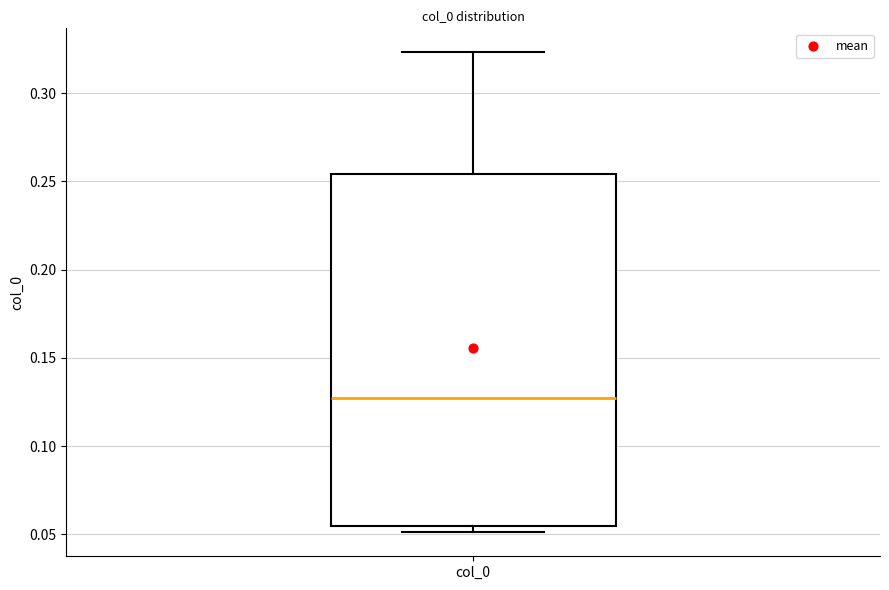

Where is the lower edge of the box for col_0 on the y-axis? The values are not printed on the chart, so give them approximately, as read against the axis.

0.055